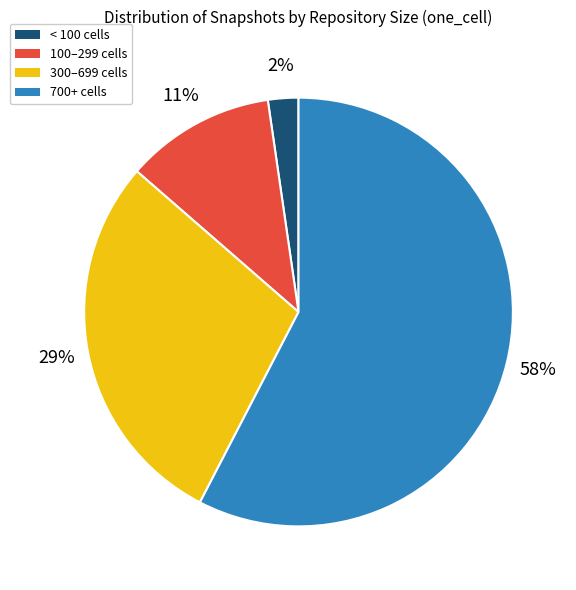

Is there any slice that represents more than half of the pie?

Yes